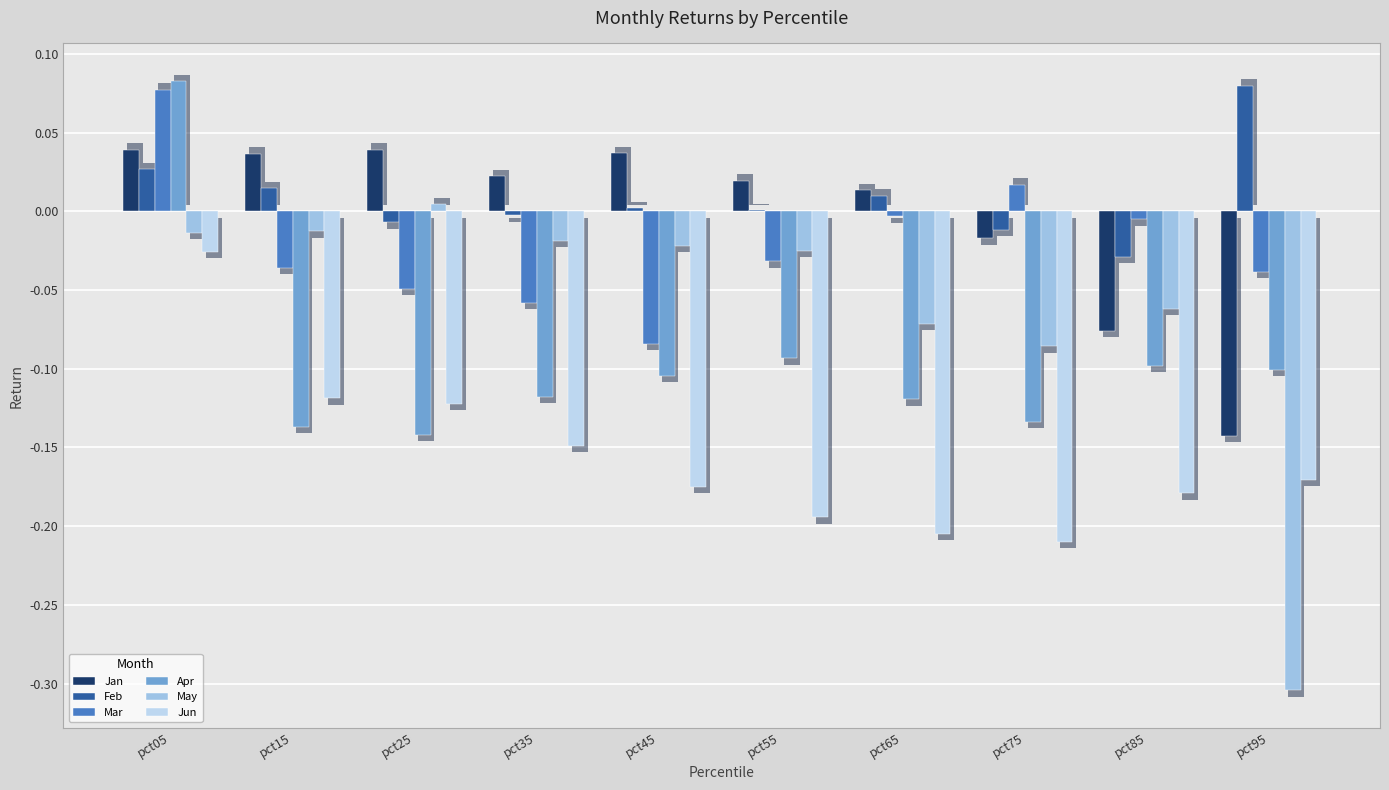

Reading left to right, list all the values displayed in this chart.

Jan: 0.0	0.0	0.0	0.0	0.0	0.0	0.0	-0.0	-0.1	-0.1
Feb: 0.0	0.0	-0.0	-0.0	0.0	0.0	0.0	-0.0	-0.0	0.1
Mar: 0.1	-0.0	-0.0	-0.1	-0.1	-0.0	-0.0	0.0	-0.0	-0.0
Apr: 0.1	-0.1	-0.1	-0.1	-0.1	-0.1	-0.1	-0.1	-0.1	-0.1
May: -0.0	-0.0	0.0	-0.0	-0.0	-0.0	-0.1	-0.1	-0.1	-0.3
Jun: -0.0	-0.1	-0.1	-0.1	-0.2	-0.2	-0.2	-0.2	-0.2	-0.2